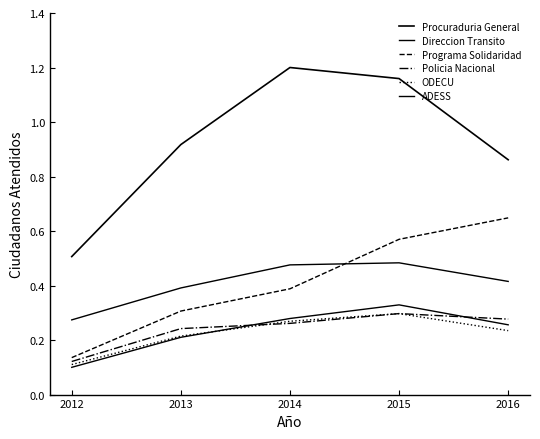

List the series in order of their peak value, highest first.

Procuraduria General, Programa Solidaridad, Direccion Transito, ADESS, Policia Nacional, ODECU